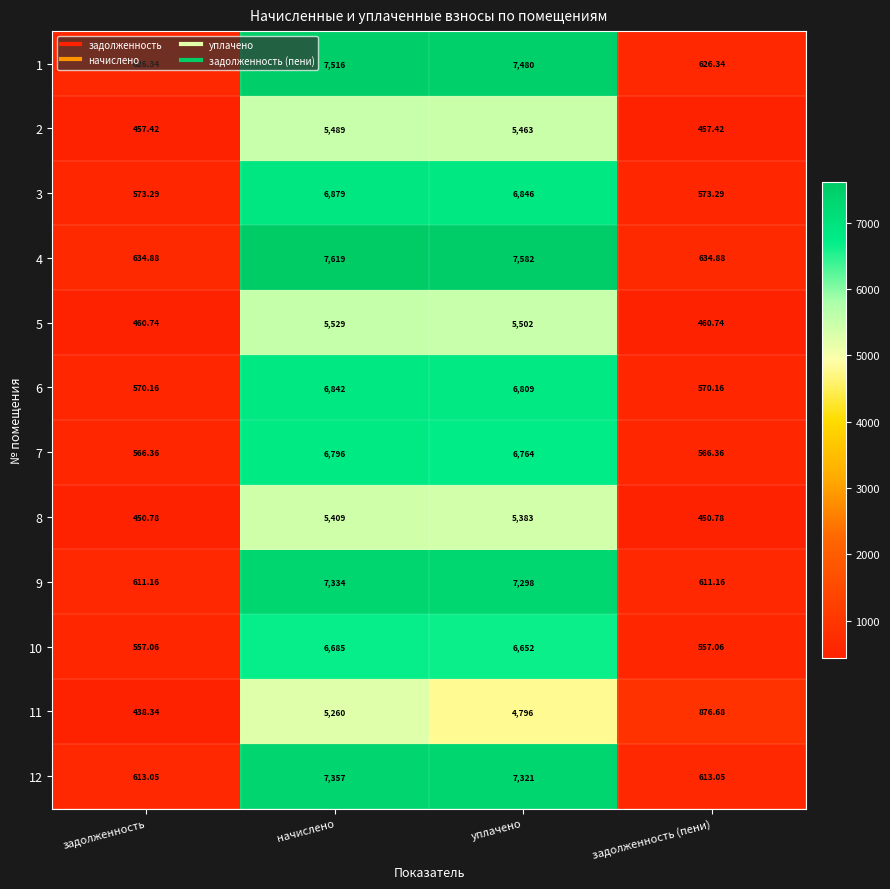

Which category has the highest value across all series?

начислено